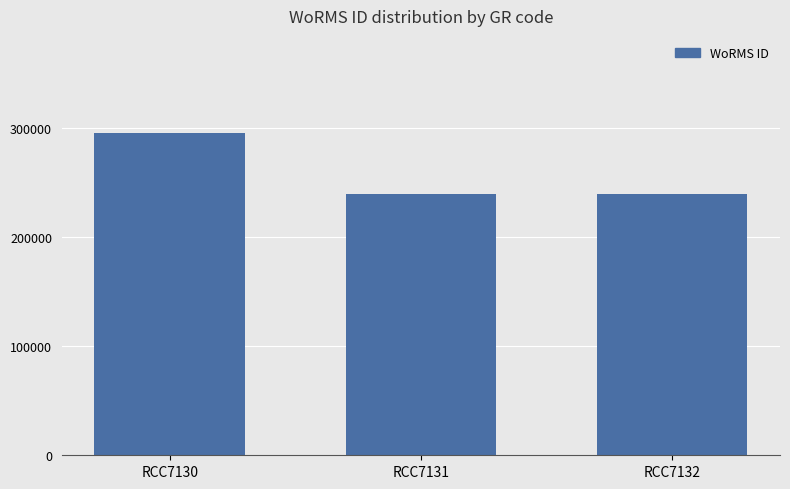

Which has a higher value, RCC7130 or RCC7131?

RCC7130